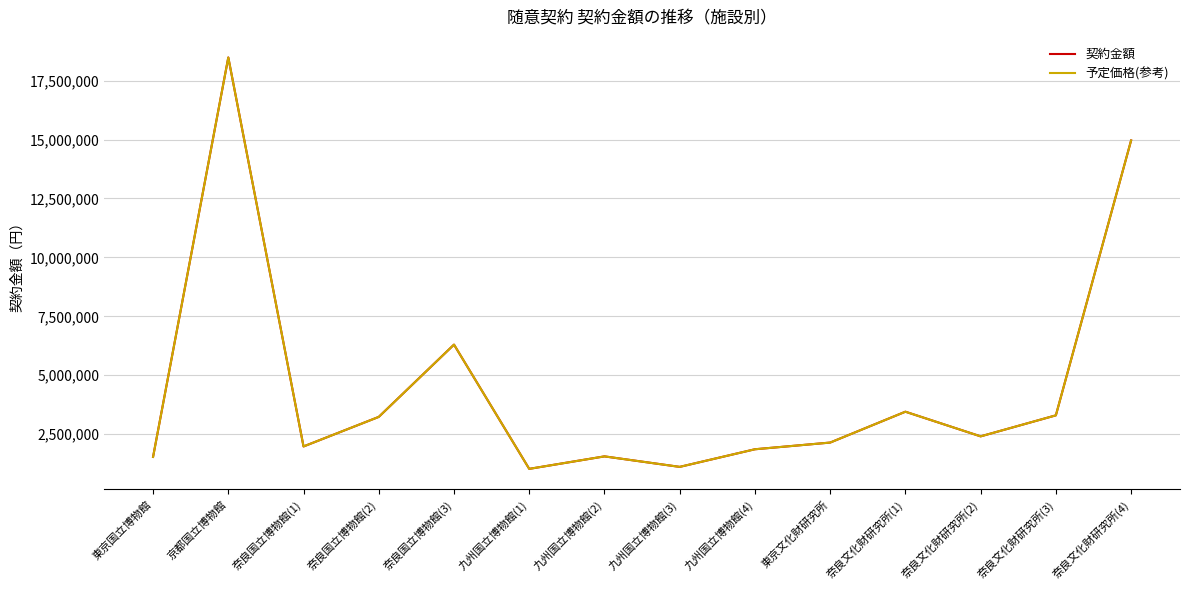

What is the total value across all series at 奈良文化財研究所(2)?

4816680